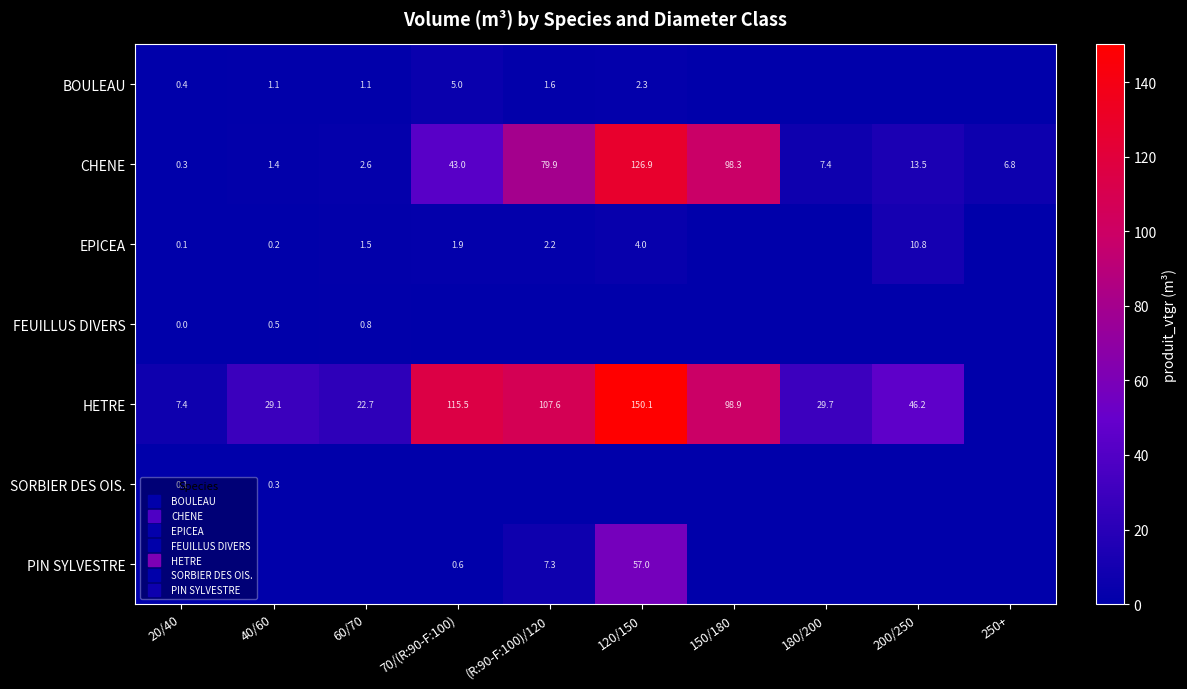

True or false: PIN SYLVESTRE has a value of 83.7 at 120/150.

False